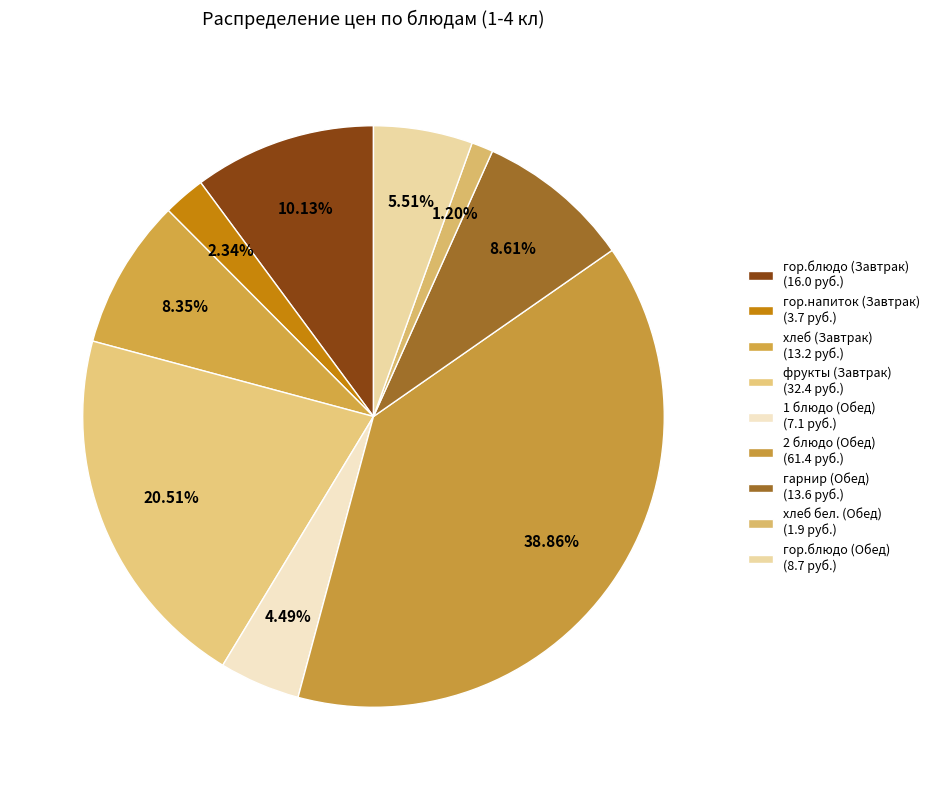

The гор.блюдо (Обед) slice represents 6% of the pie. True or false?

True